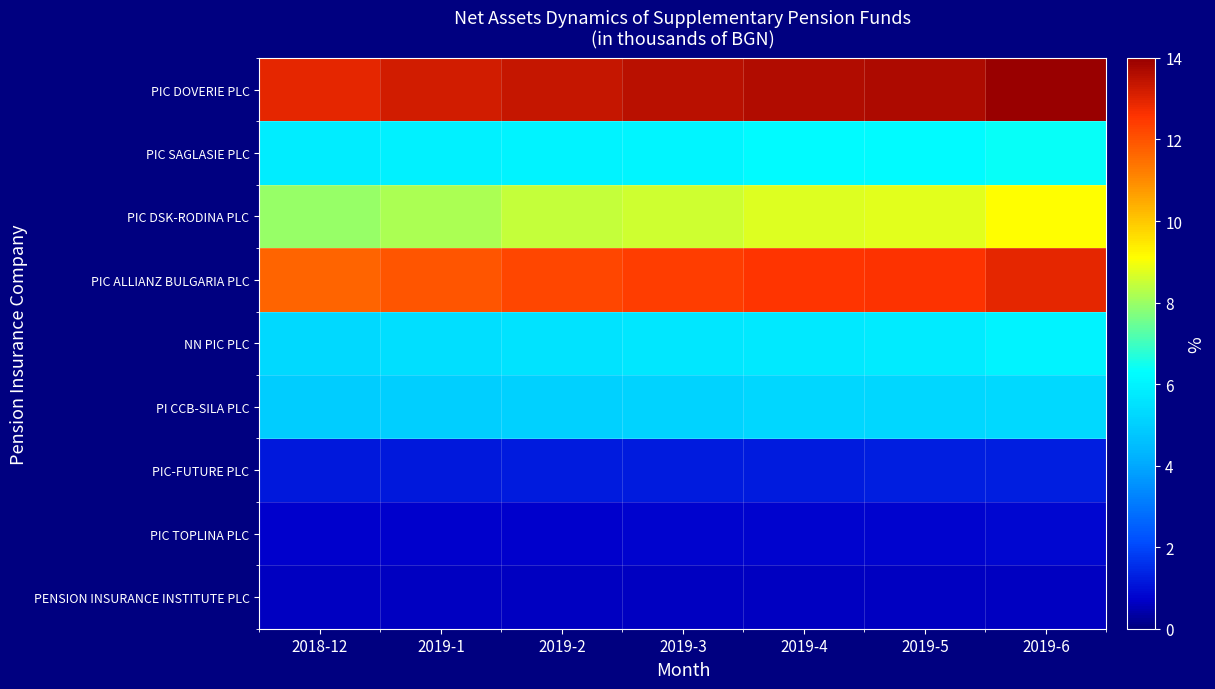

What is the spread (max minus min) of values at 2019-3?

12.9